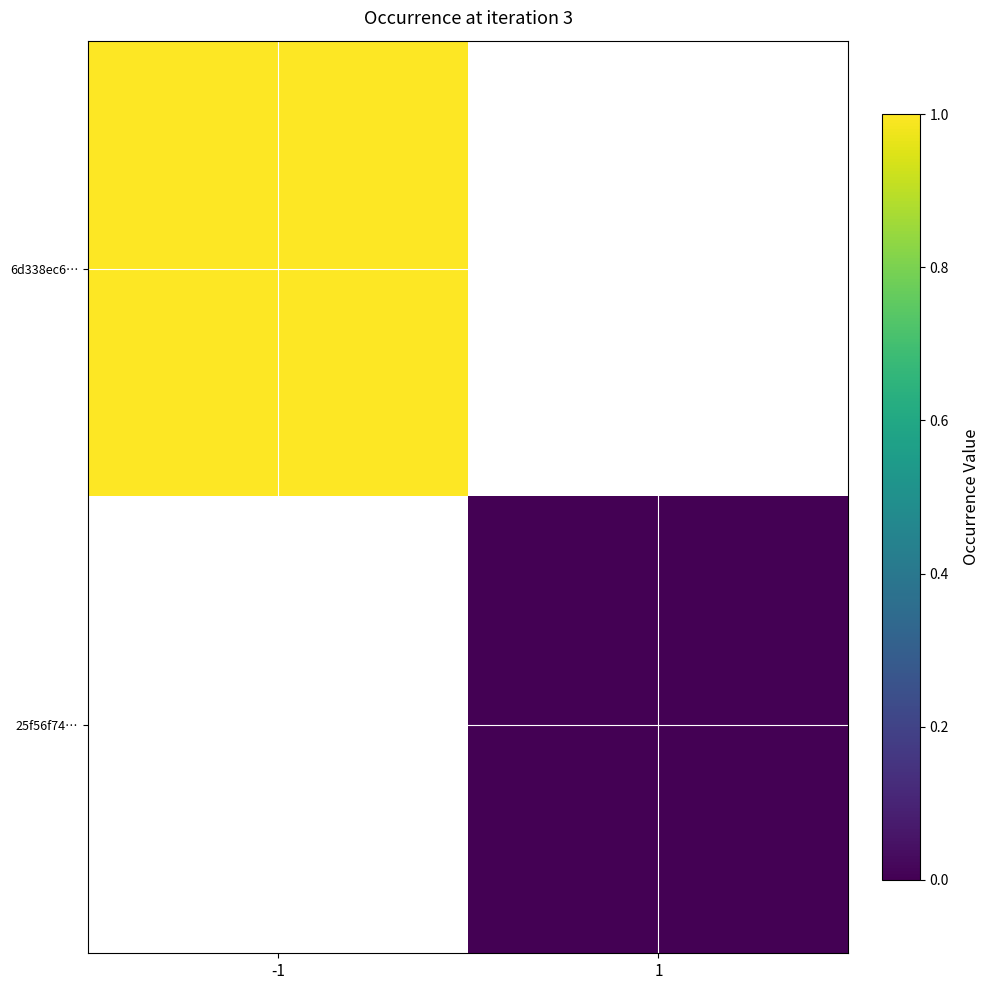

Which category has the highest value across all series?

-1